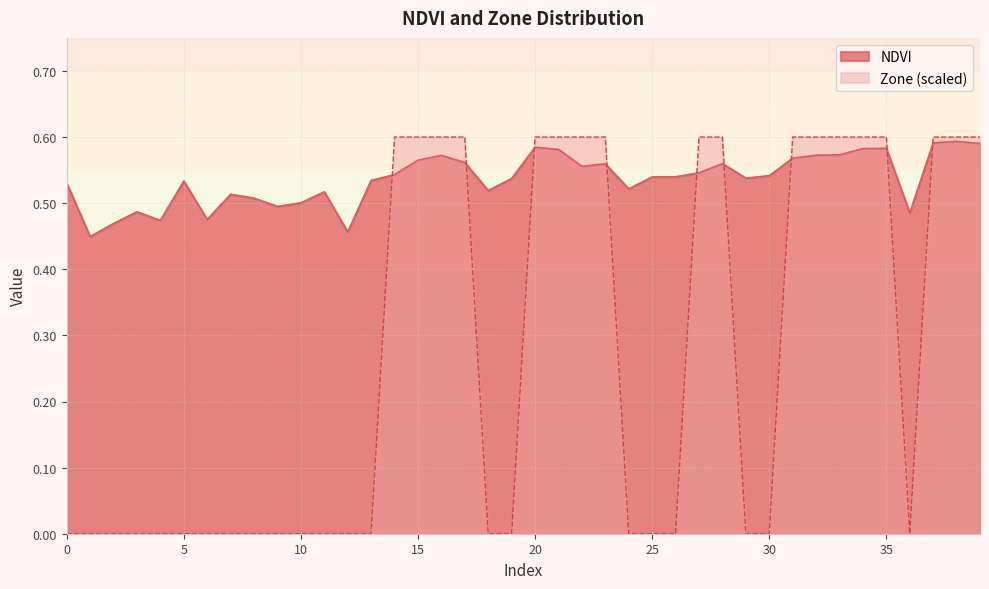

Is it true that NDVI equals 0.2 at 5?

False